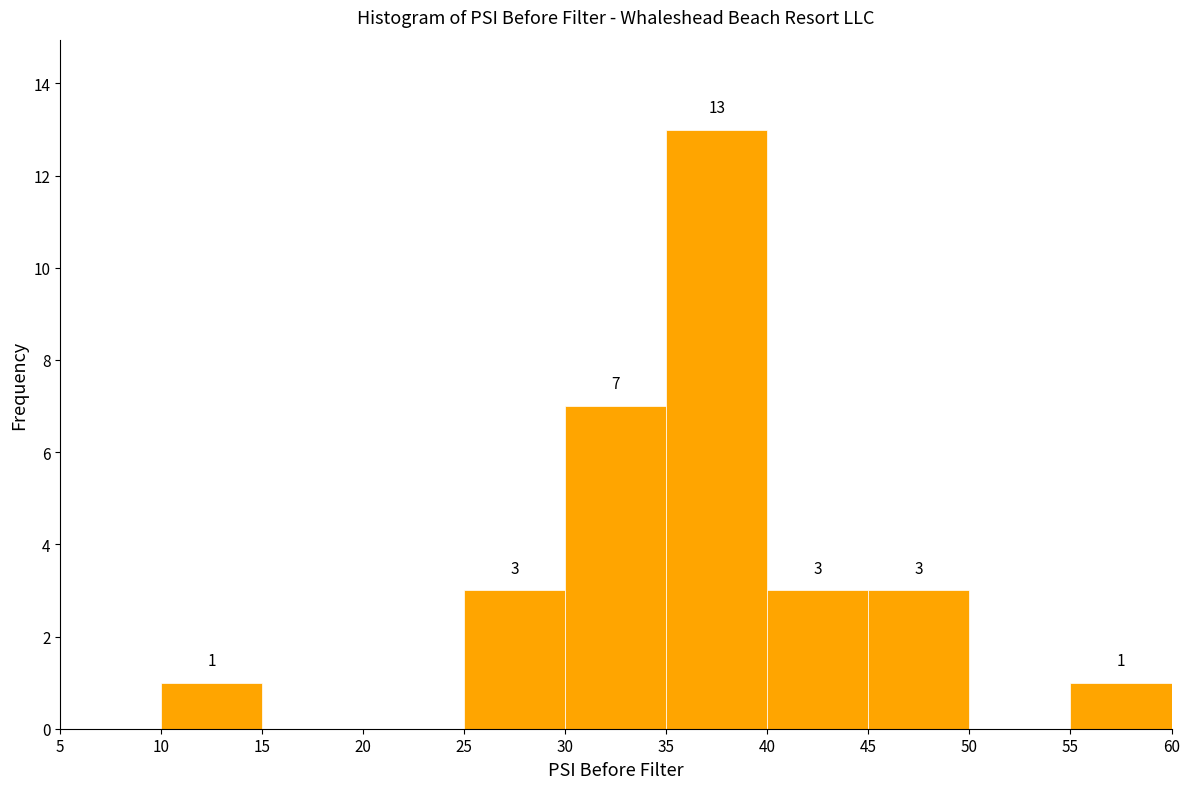

Over which range of the x-axis is the bar tallest?

35 to 40